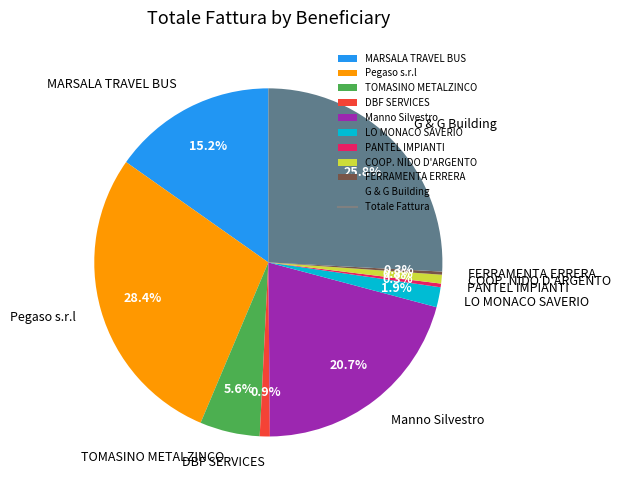

Which slice is the largest?

Pegaso s.r.l